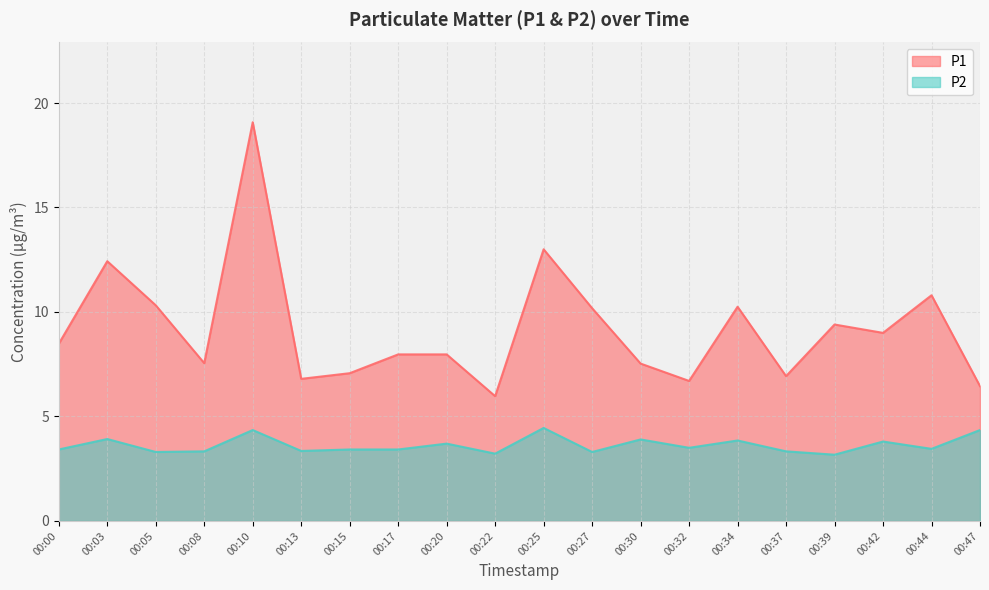

Reading left to right, transcribe all the data shown in this chart.

P1: 8.5	12.4	10.3	7.5	19.1	6.8	7.1	8.0	8.0	6.0	13.0	10.2	7.5	6.7	10.2	6.9	9.4	9.0	10.8	6.5
P2: 3.4	3.9	3.3	3.3	4.3	3.4	3.4	3.4	3.7	3.2	4.5	3.3	3.9	3.5	3.9	3.3	3.2	3.8	3.5	4.3